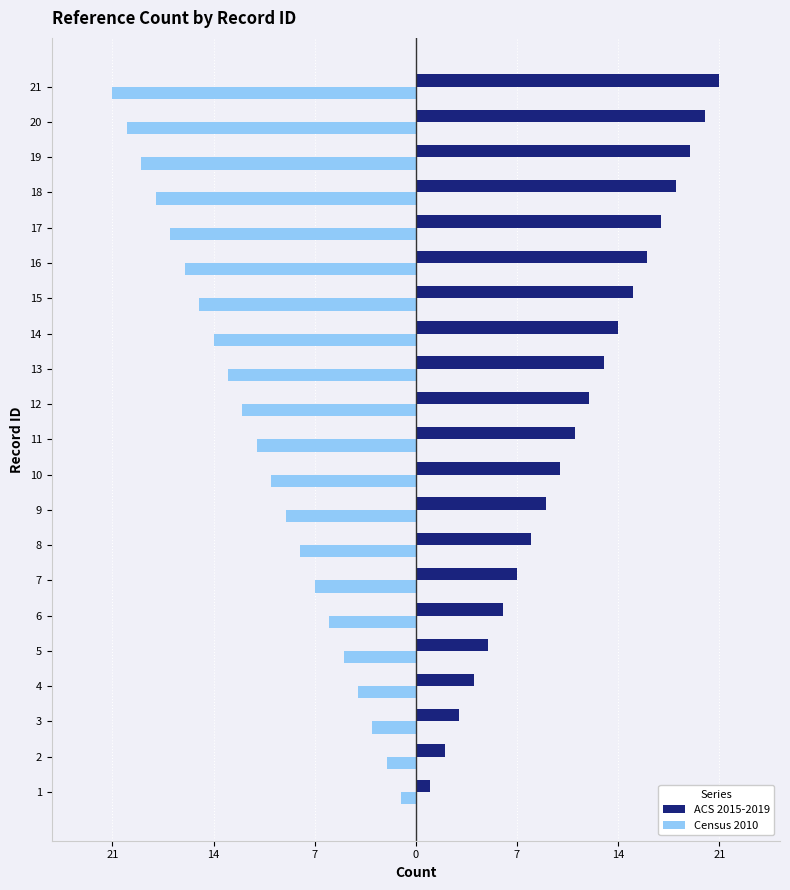

At 7, list the series in order from largest to smallest.

ACS 2015-2019, Census 2010